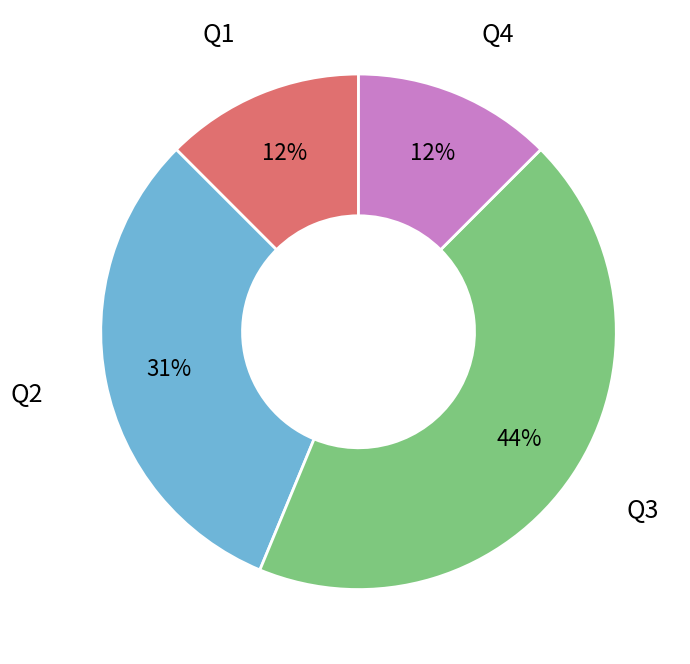

Combined, do Q2 and Q1 account for over 50%?

No